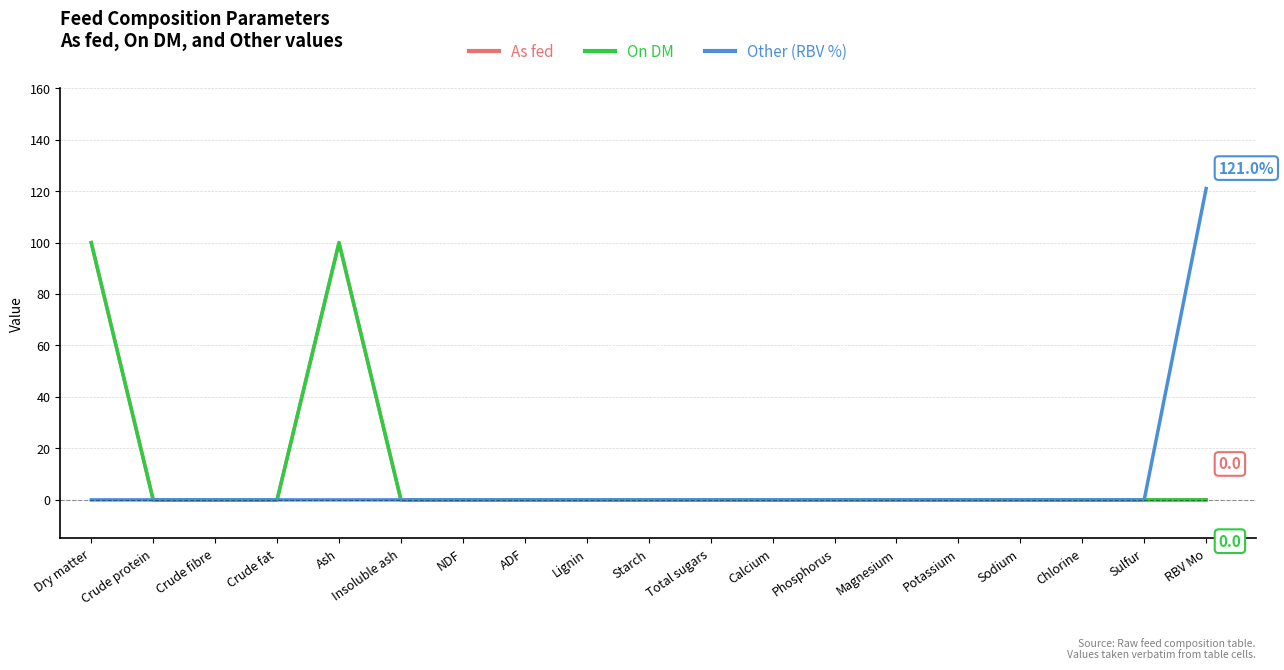

Count the number of data series in this chart.

3